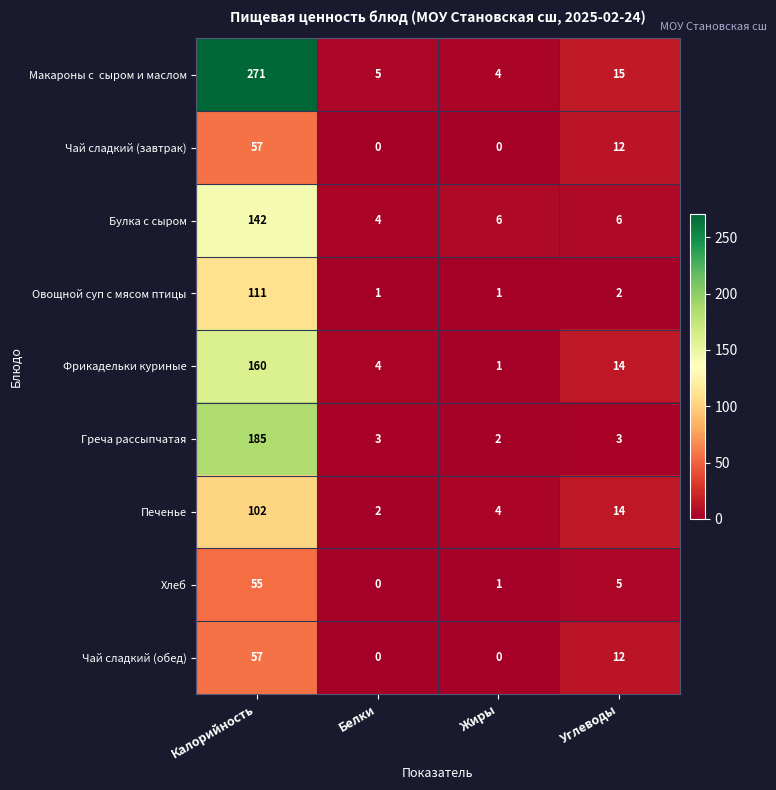

How many data points does each series have?

4